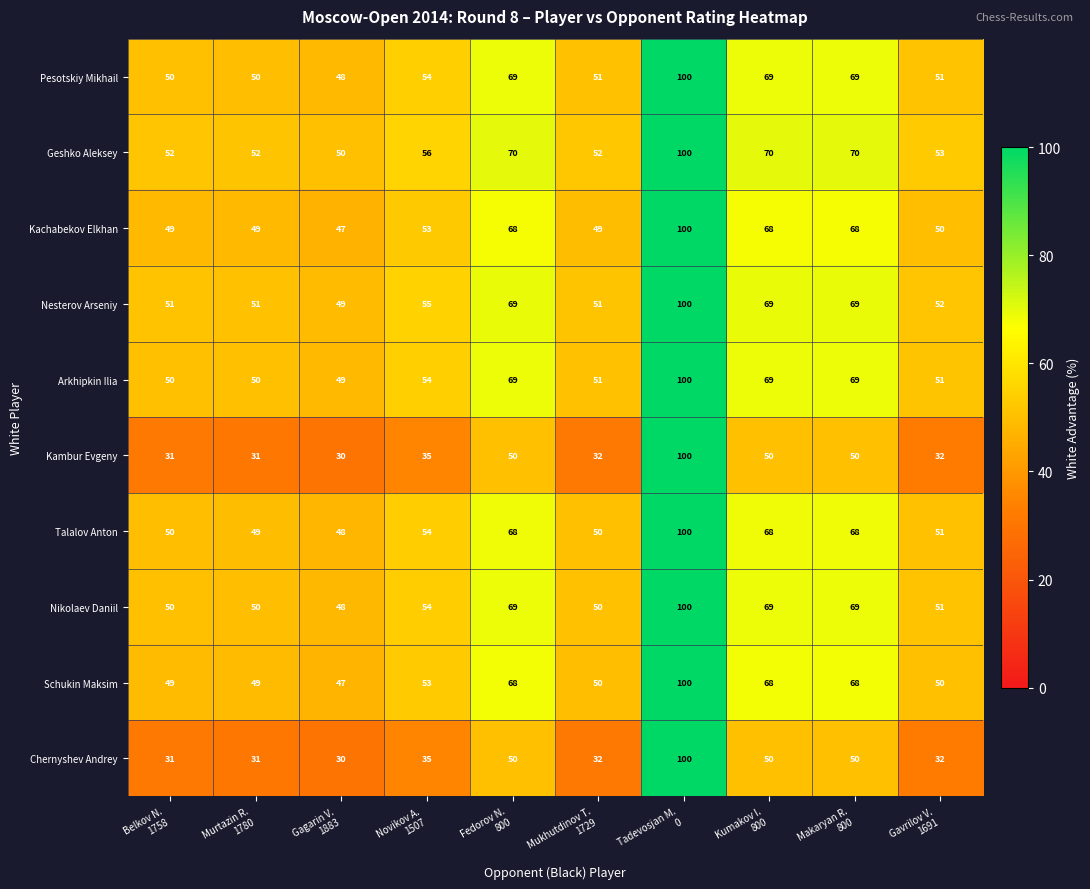

At which category does the chart reach its peak across all series?

Tadevosjan M.
0